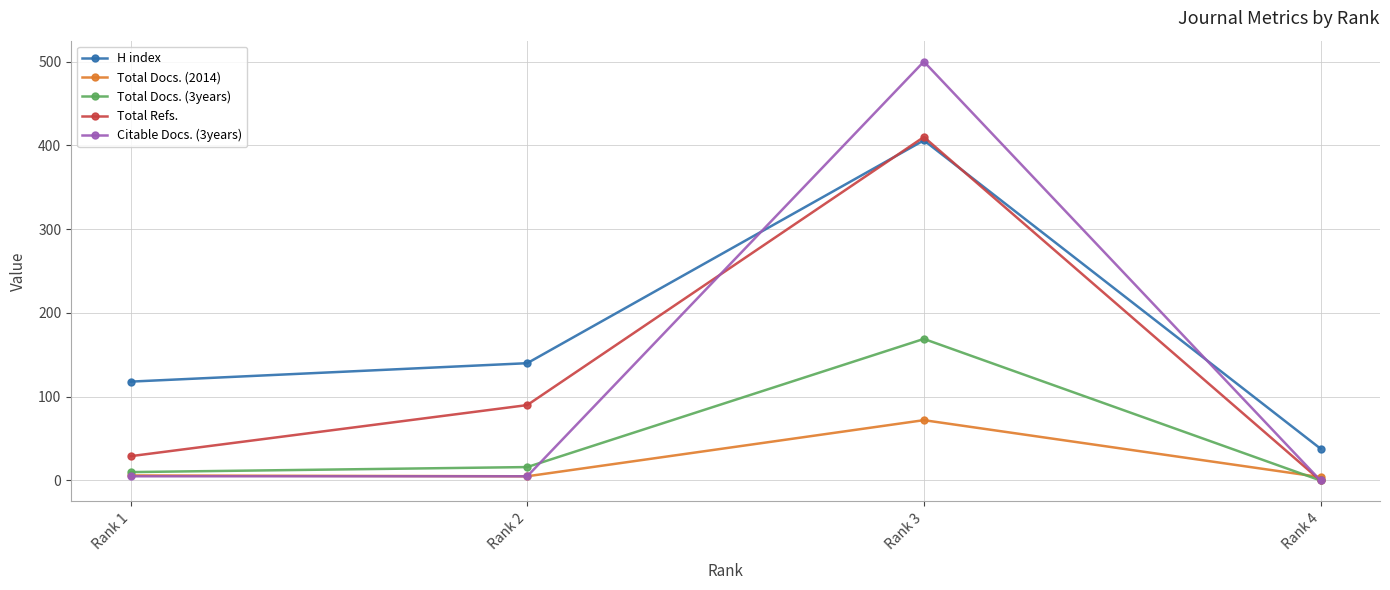

At how many categories does at least one series exceed 133?

2